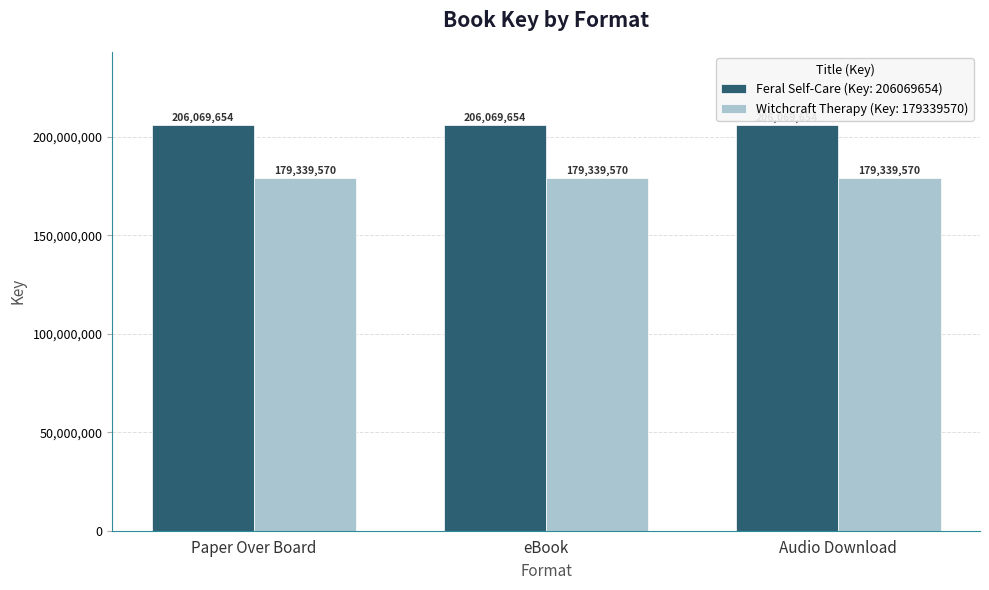

What is the sum of all Witchcraft Therapy (Key: 179339570) values?

538018710